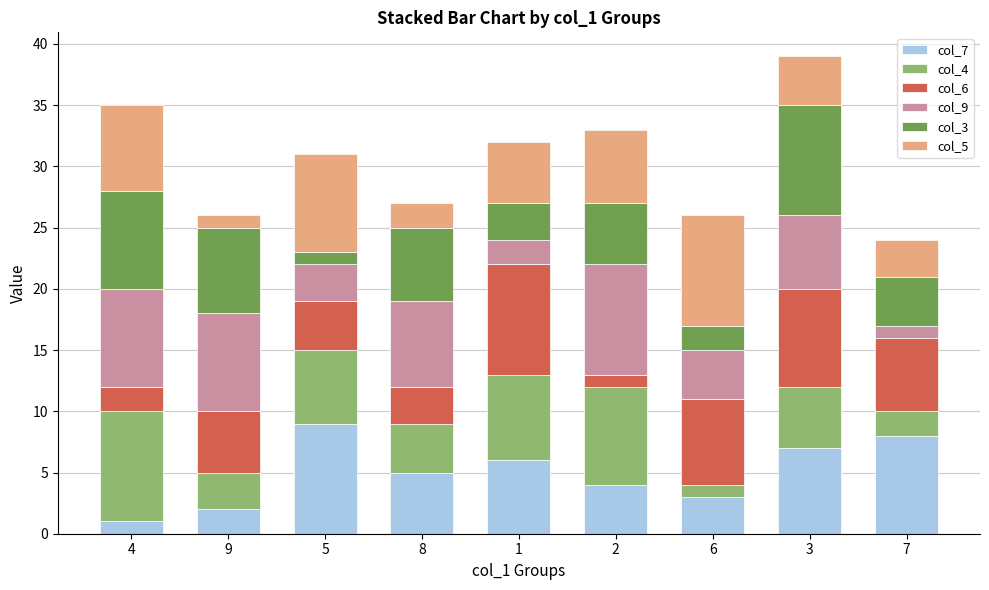

True or false: col_7 has a value of 3 at 6.

True